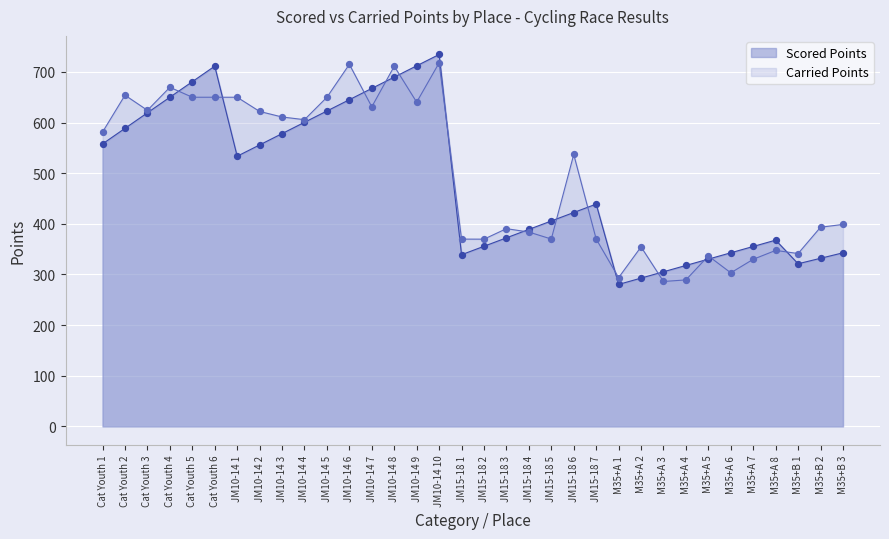

Which series contains the lowest Y value?

Scored Points